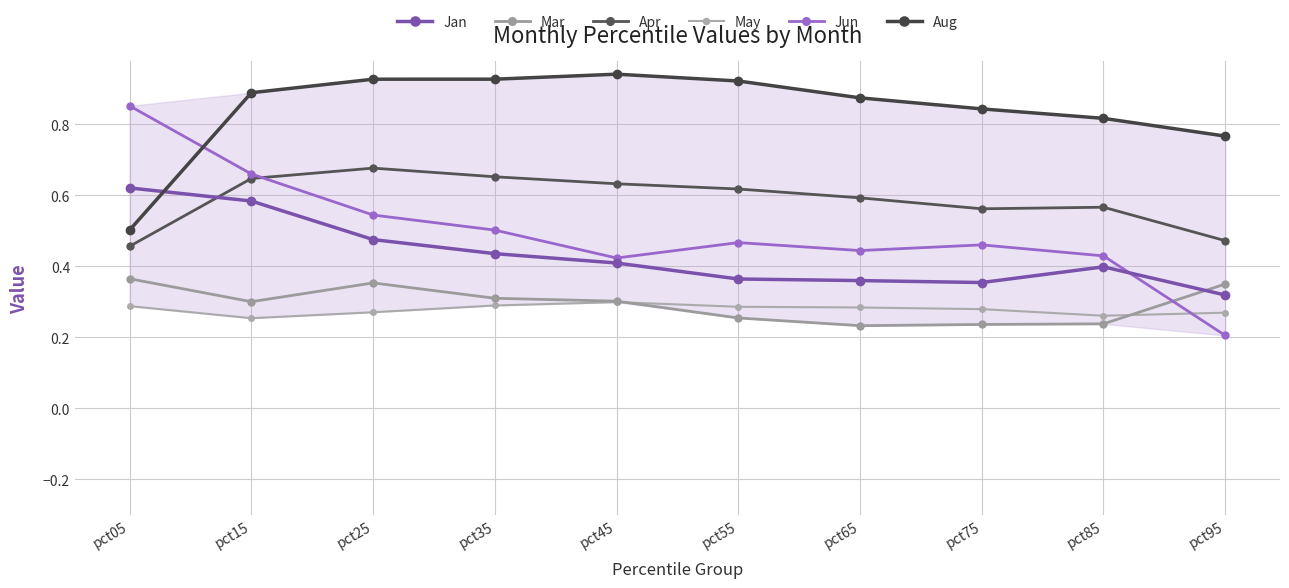

The value of Jun at pct65 is 0.7. True or false?

False